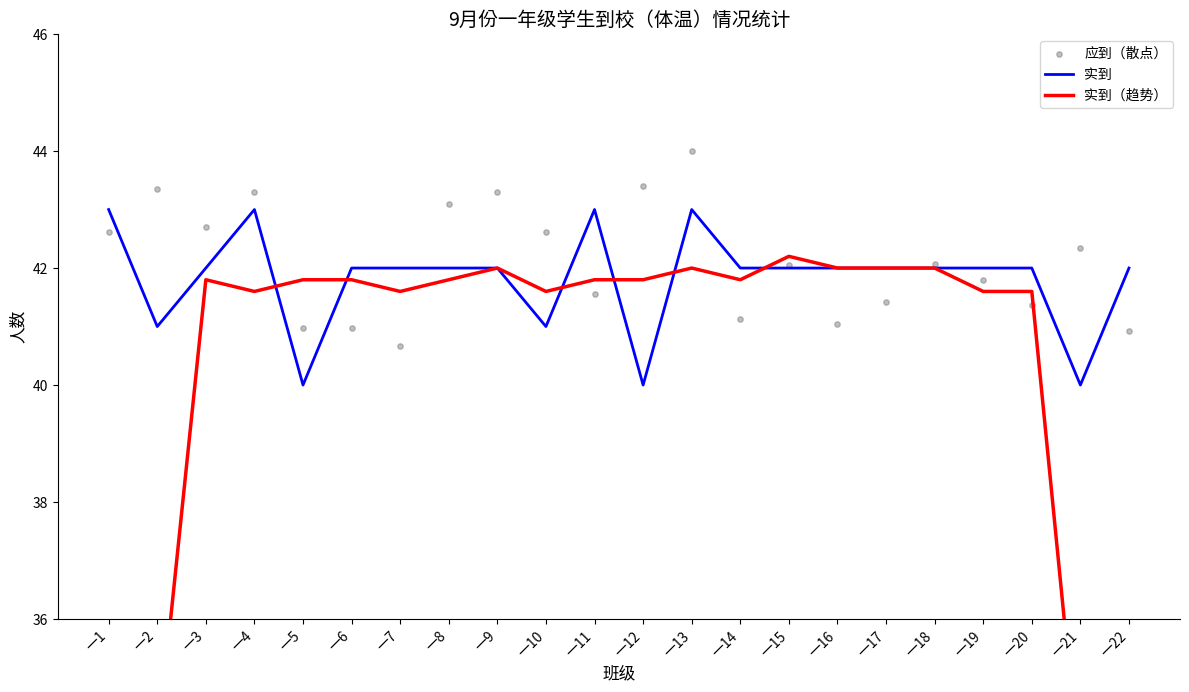

What are all the series names shown in the legend?

实到, 实到（趋势）, 应到（散点）